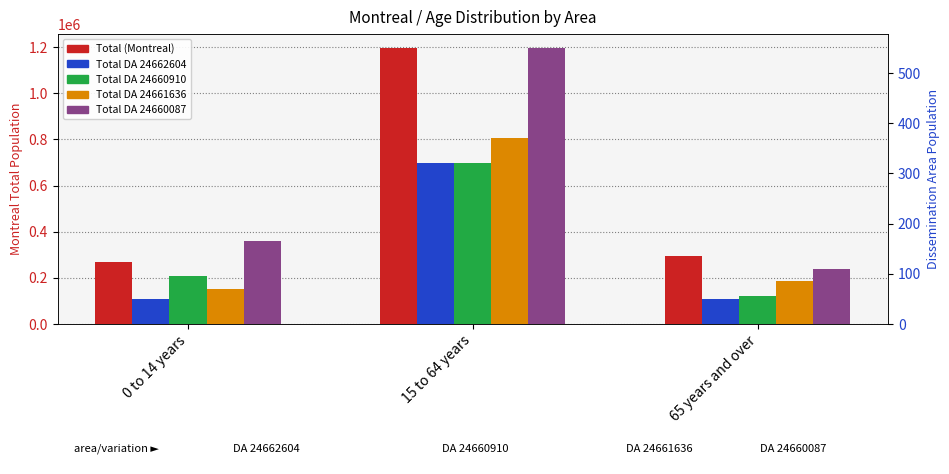

Rank the series at 0 to 14 years from highest to lowest value.

Total (Montreal), Total DA 24660087, Total DA 24660910, Total DA 24661636, Total DA 24662604